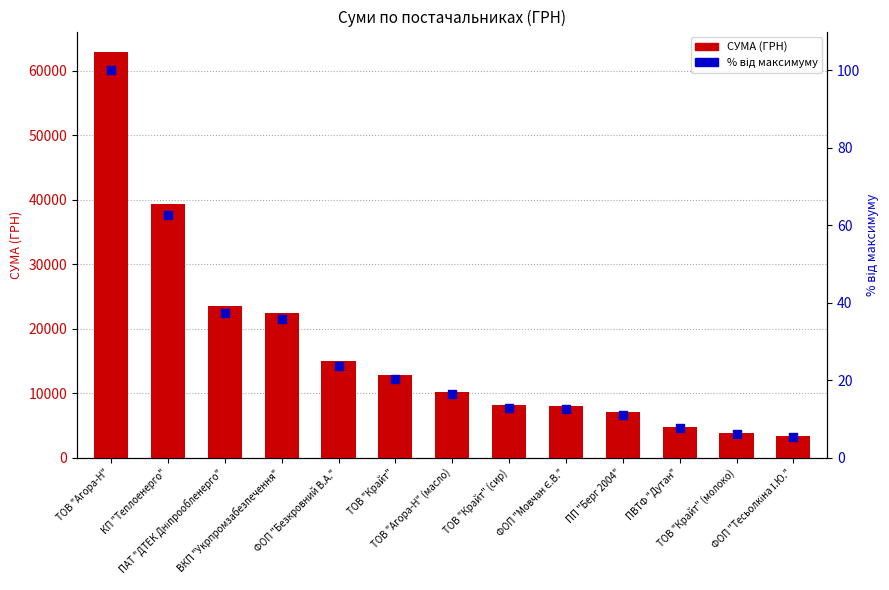

Is the value of СУМА (ГРН) at ТОВ "Крайт" (молоко) greater than the value of % від максимуму at ВКП "Укрпромзабезпечення"?

Yes